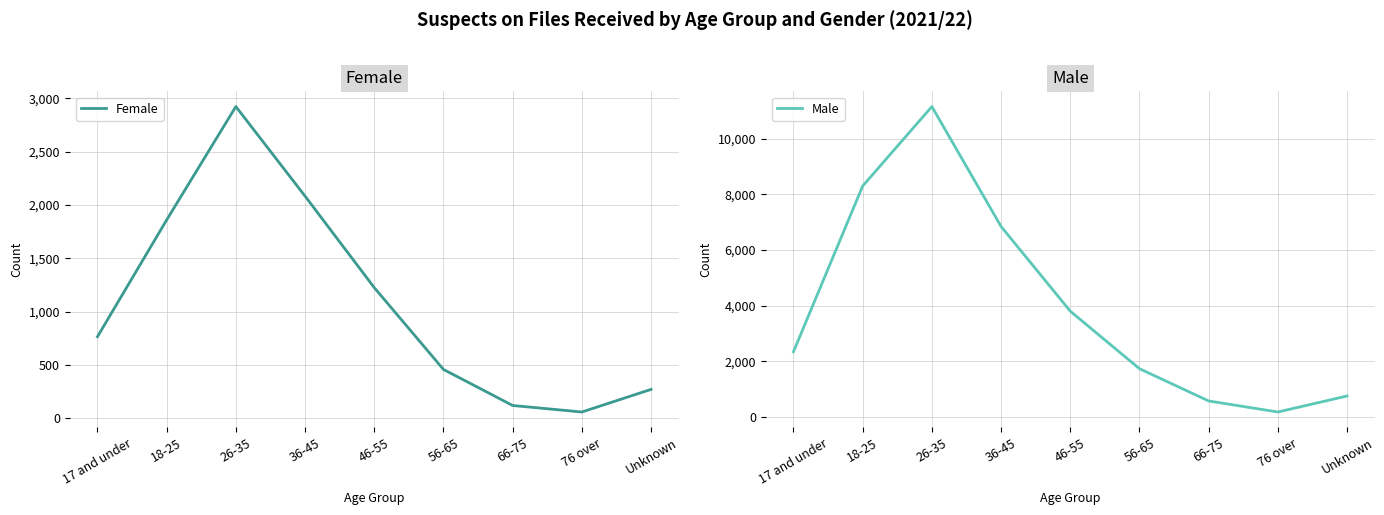

The value of Female at 56-65 is 200. True or false?

False